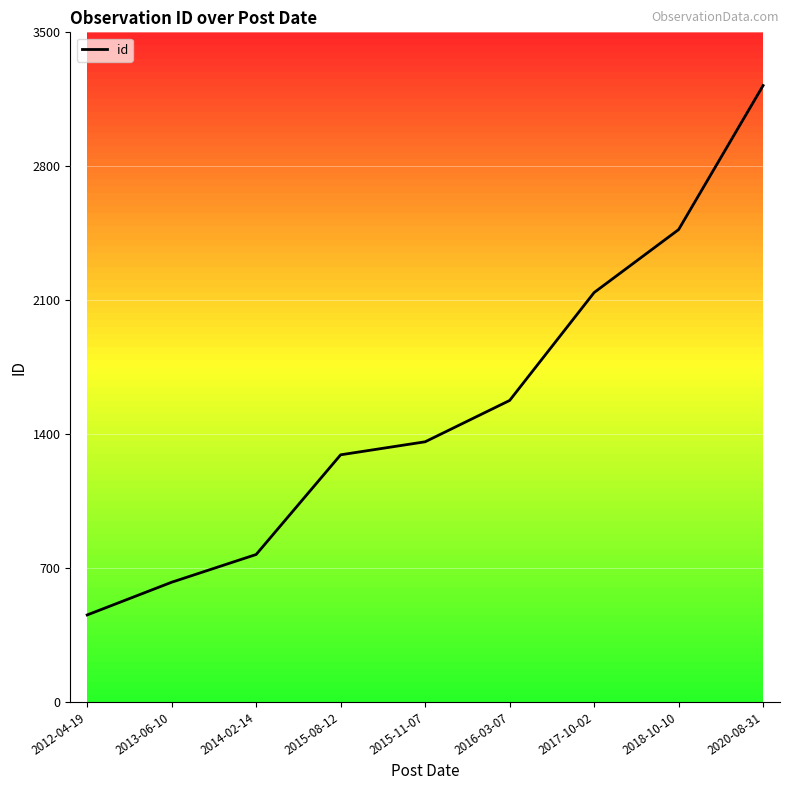

The value at 2017-10-02 is 2140. True or false?

True